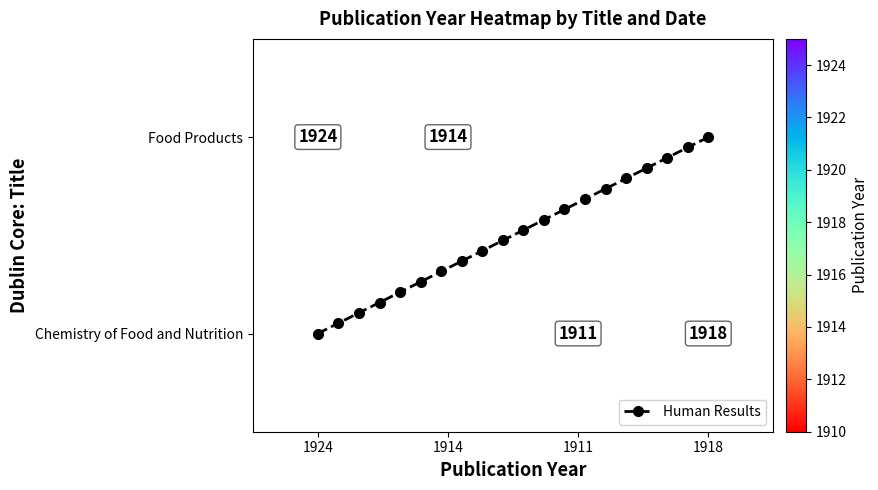

Which series has the largest total across all categories?

Food Products